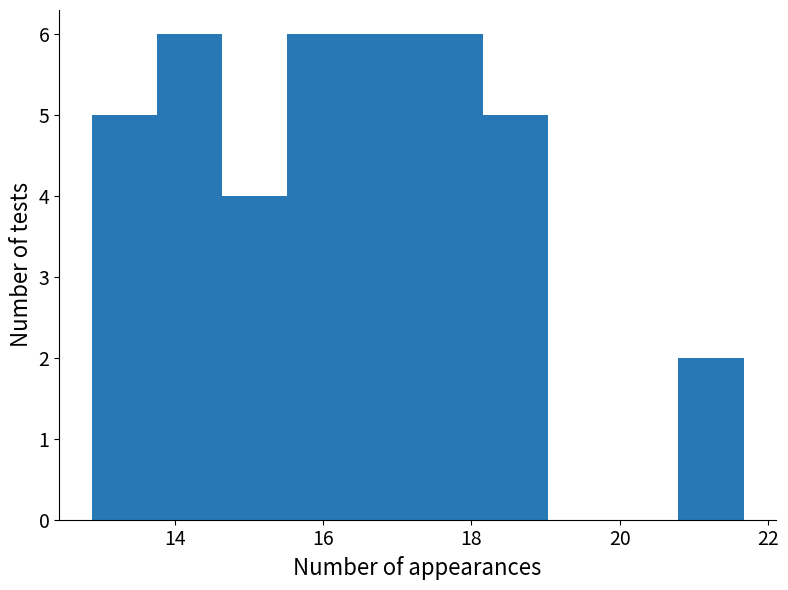

How tall is the bar that spans 13.8 to 14.6 on the x-axis? Neither the bar edges nor the heights are printed on the chart, so give them approximately, as read against the axes.

6